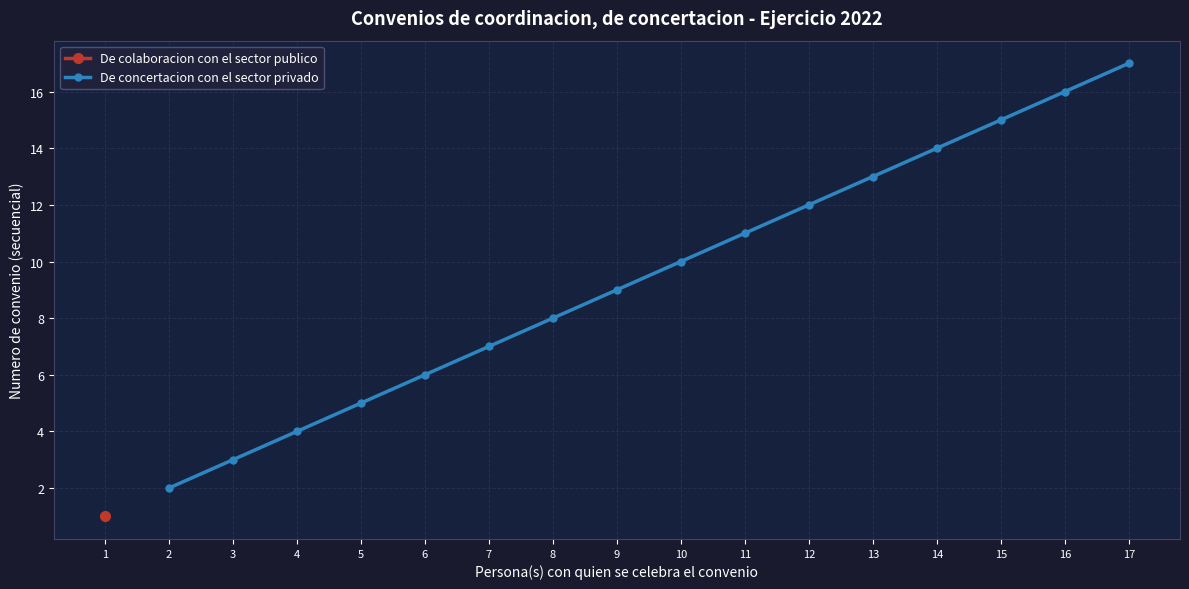

What is the maximum value for De concertacion con el sector privado?

17